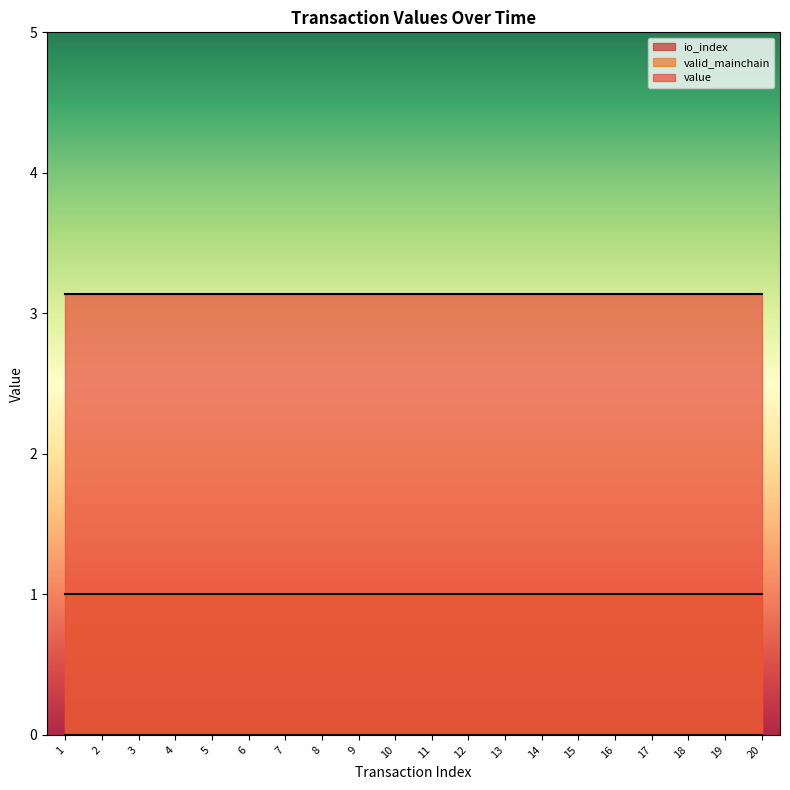

What value does the value series have at 19?

3.1